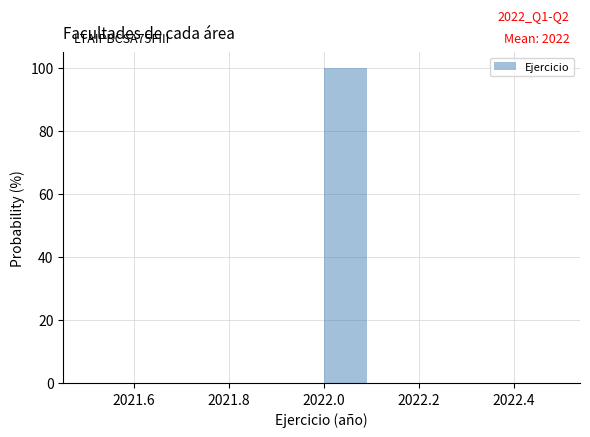

Which range on the x-axis has the tallest bar?

2022.0 to 2022.1